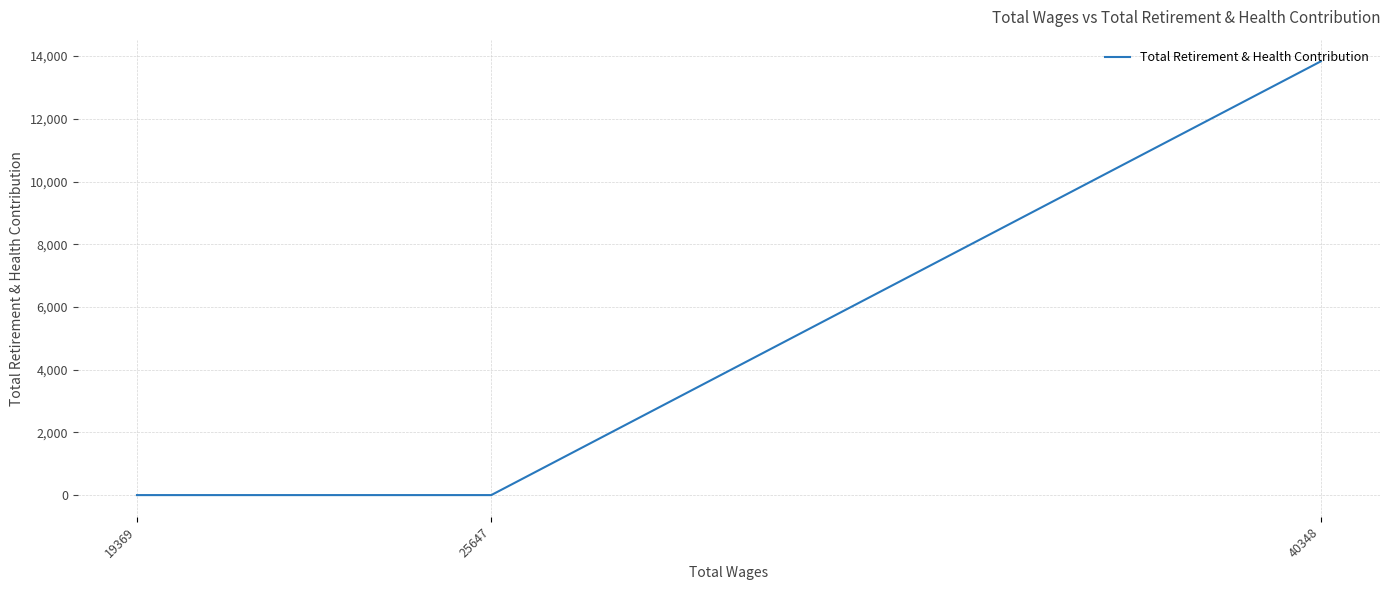

Is it true that the value at 40348 is 13832?

True